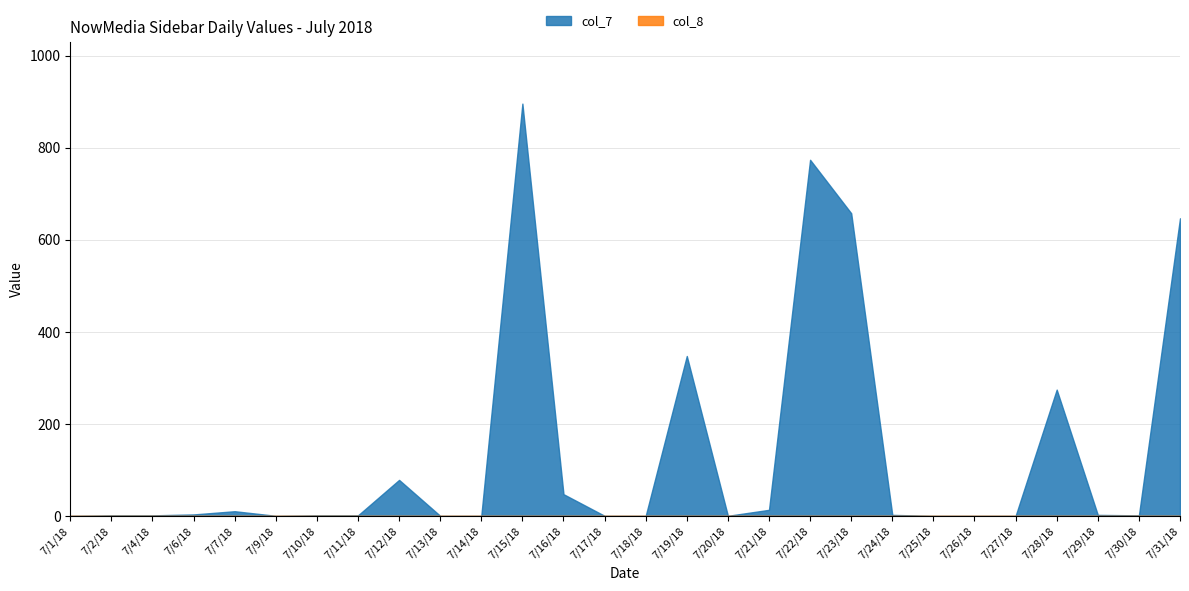

Is the value of col_8 at 7/14/18 greater than the value of col_7 at 7/30/18?

No